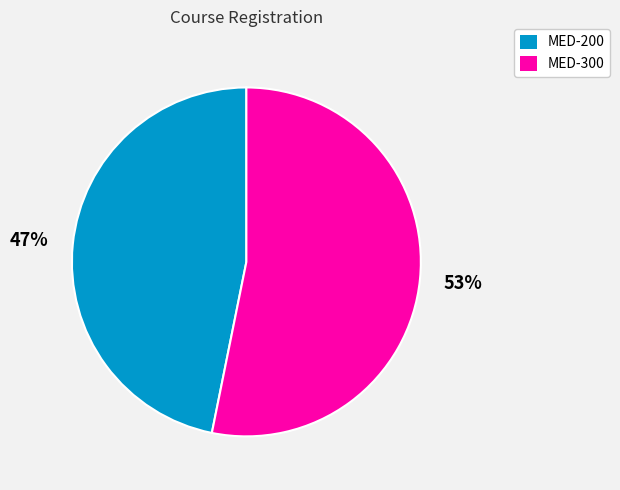

Count the number of slices in the pie.

2